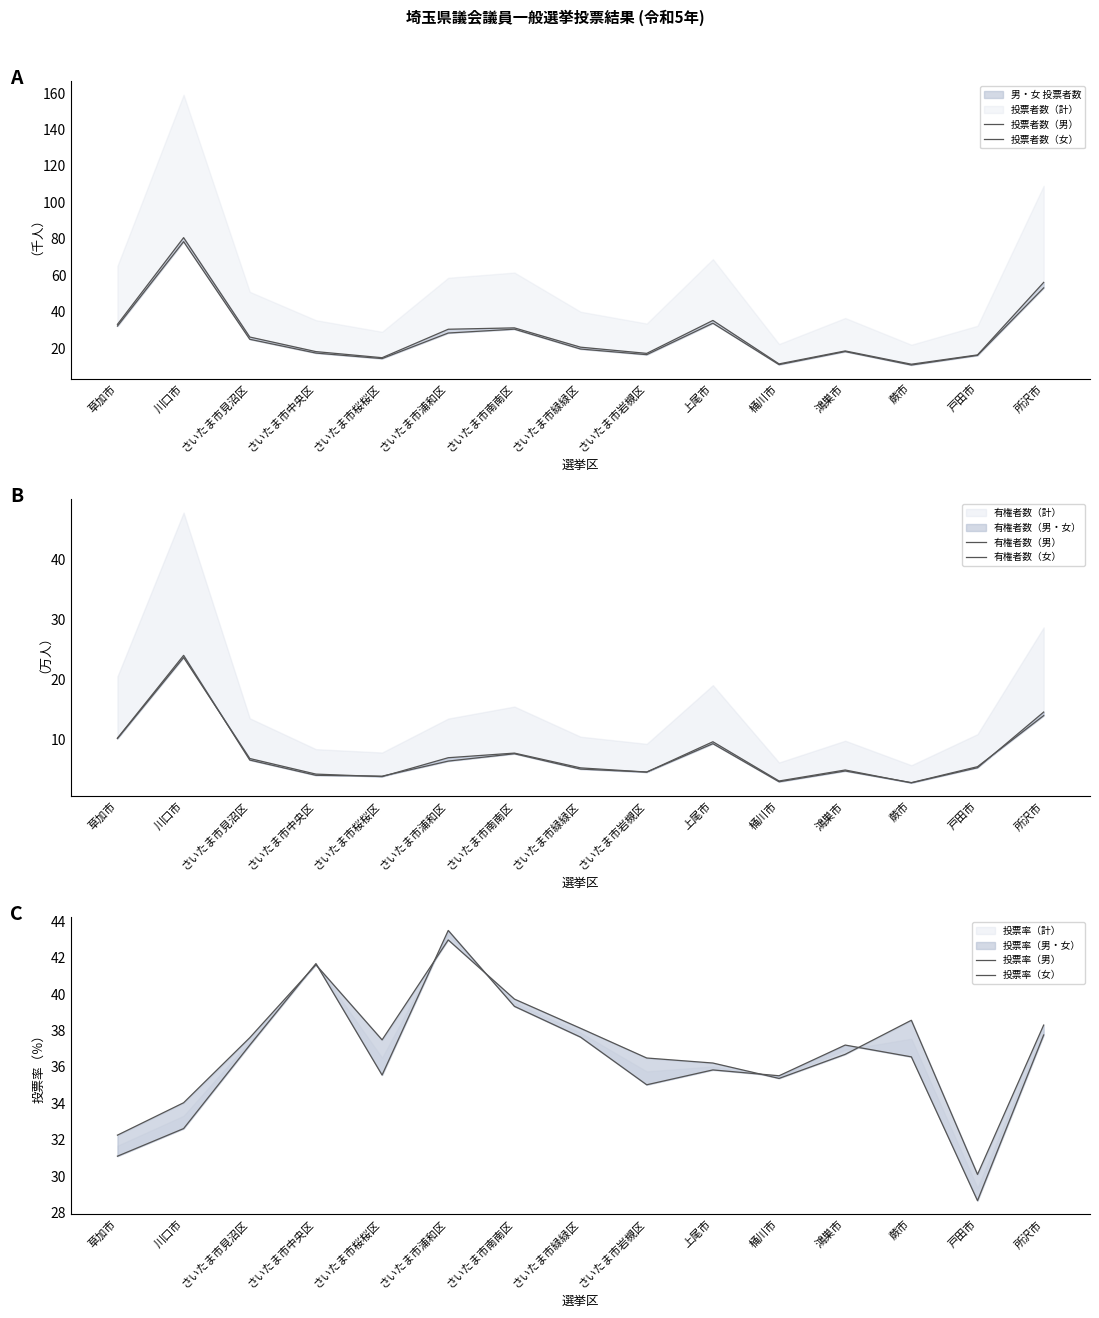

List the series in order of their peak value, lowest first.

有権者数（女）, 有権者数（男）, 投票率（女）, 投票率（男）, 投票者数（男）, 投票者数（女）